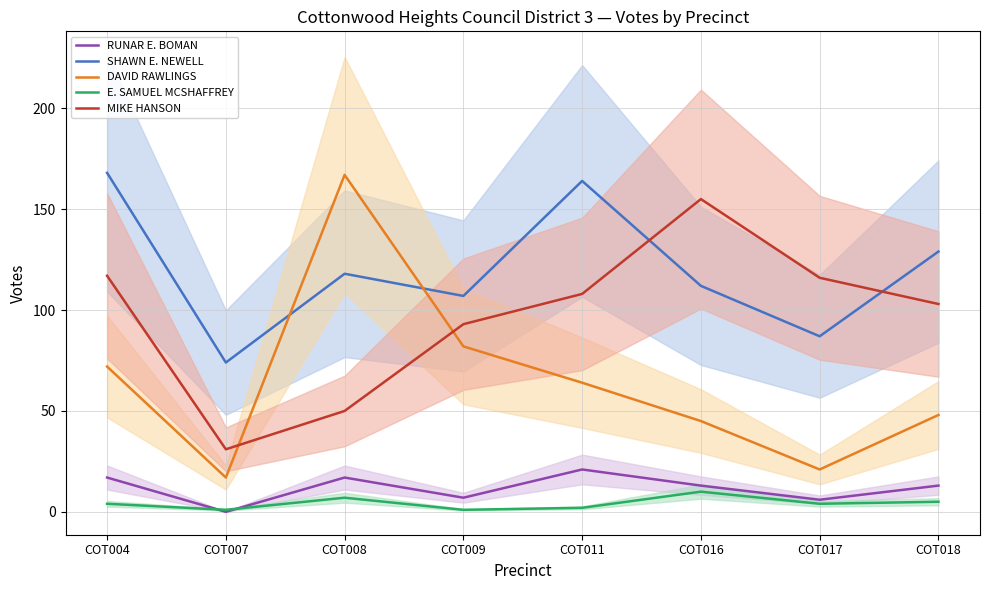

What is the total value across all series at COT011?

359